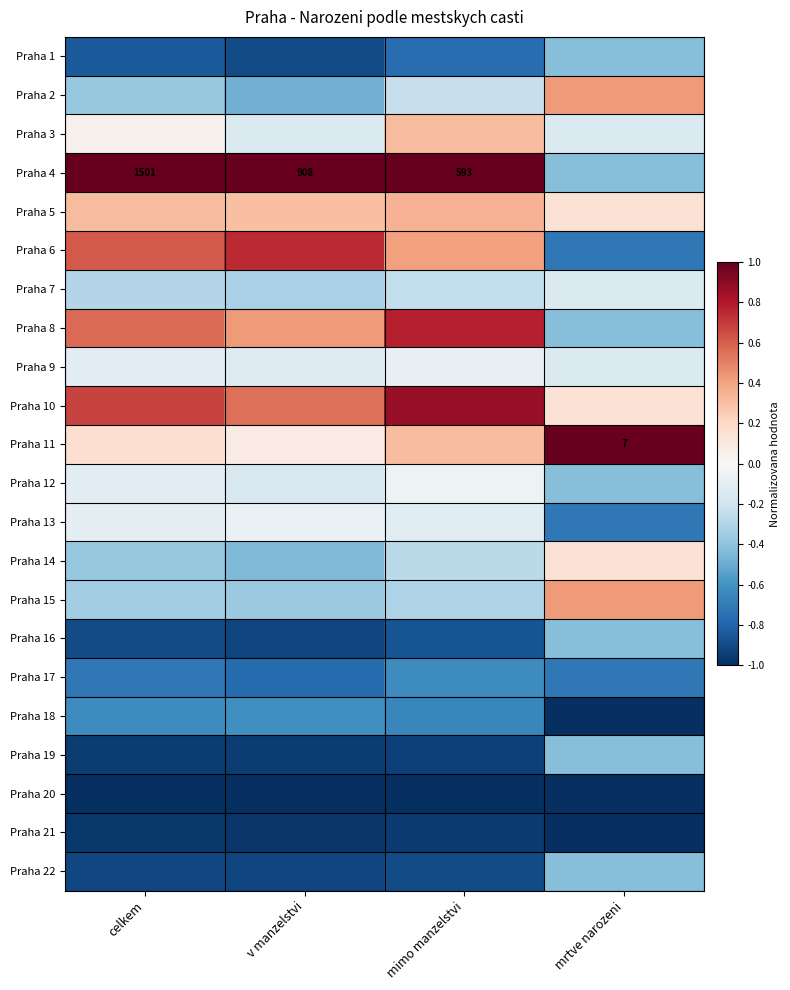

Is it true that Praha 21 equals -1.3 at celkem?

False